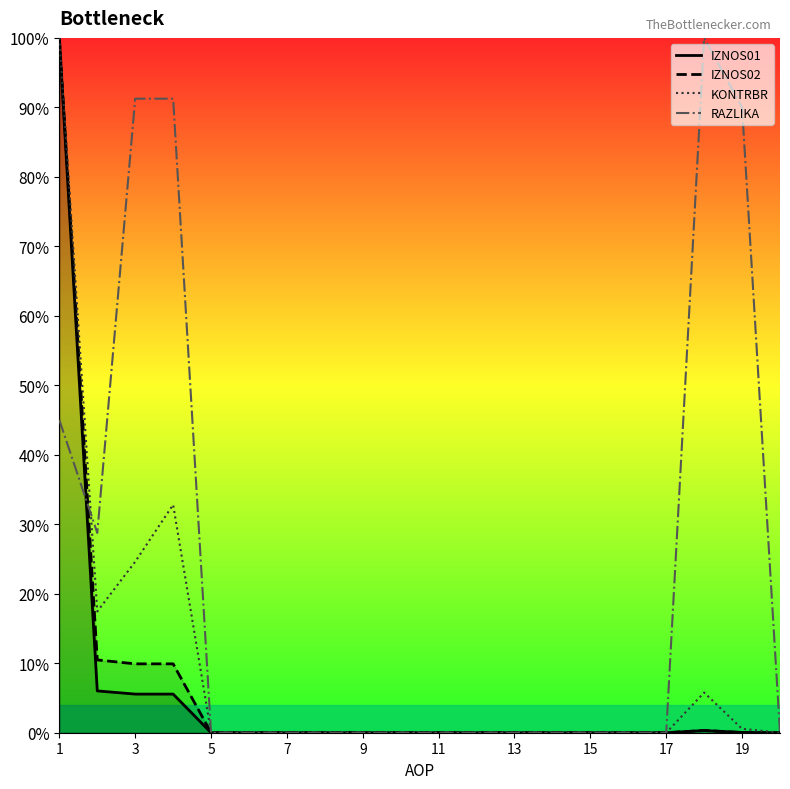

How many intersections are there between KONTRBR and RAZLIKA?

1